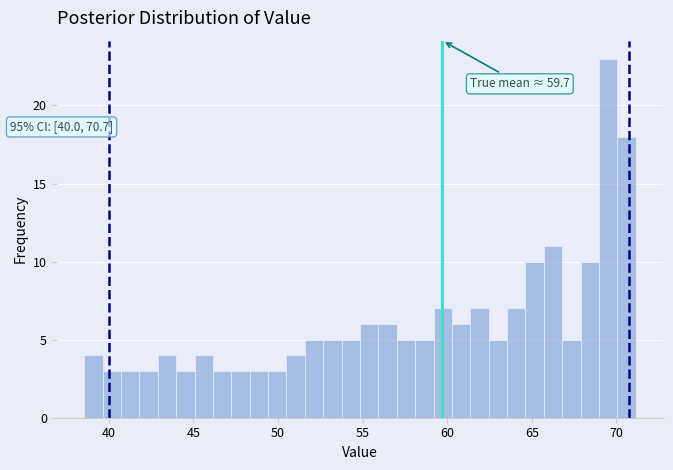

Around what value on the x-axis is the tallest bar? Give the approximate position of its centre, as read against the axis.

69.5